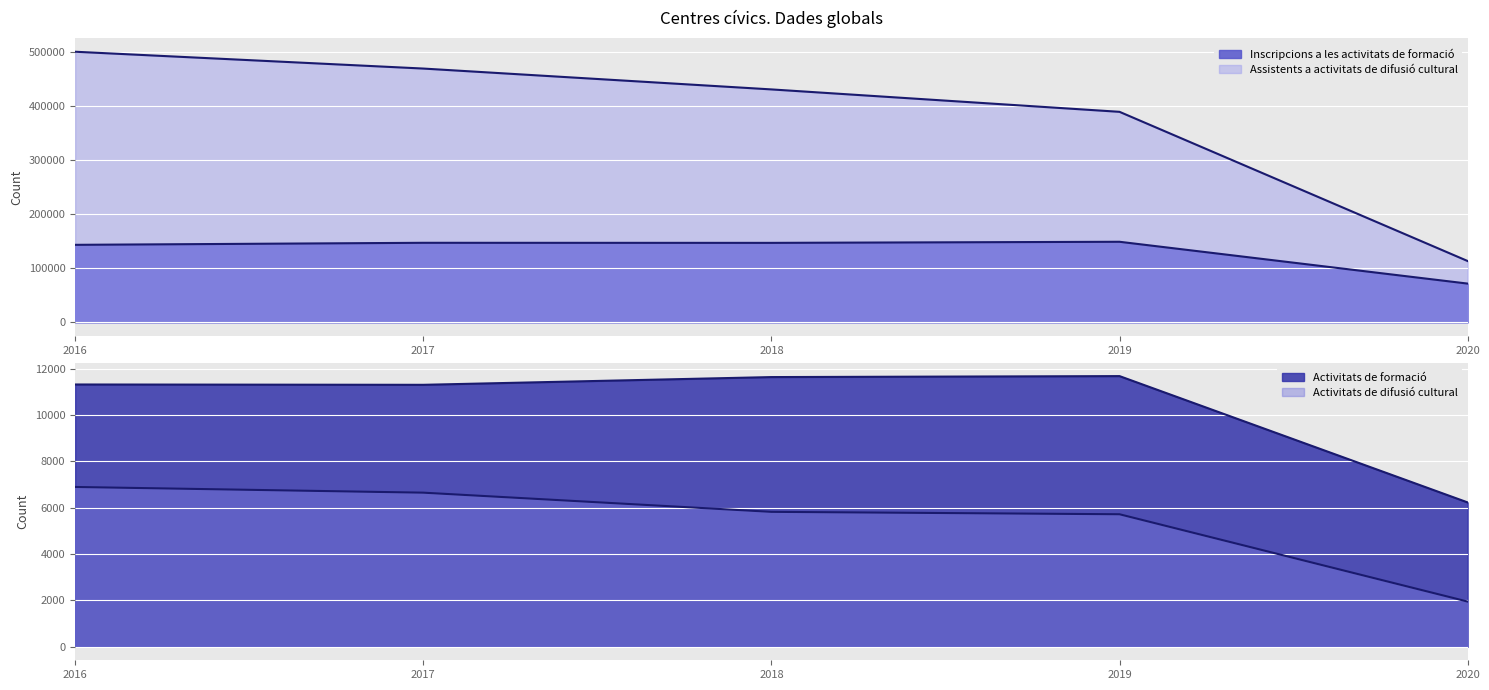

At how many categories does at least one series exceed 118010?

4